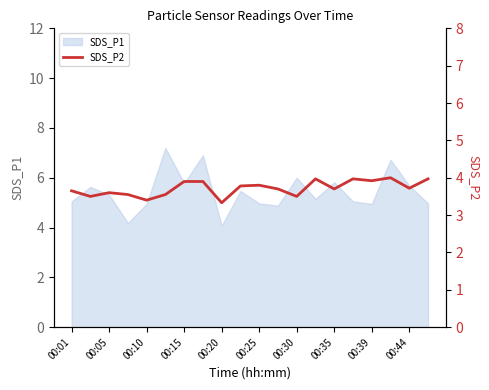

True or false: SDS_P1 has a value of 1.4 at 00:10.

False